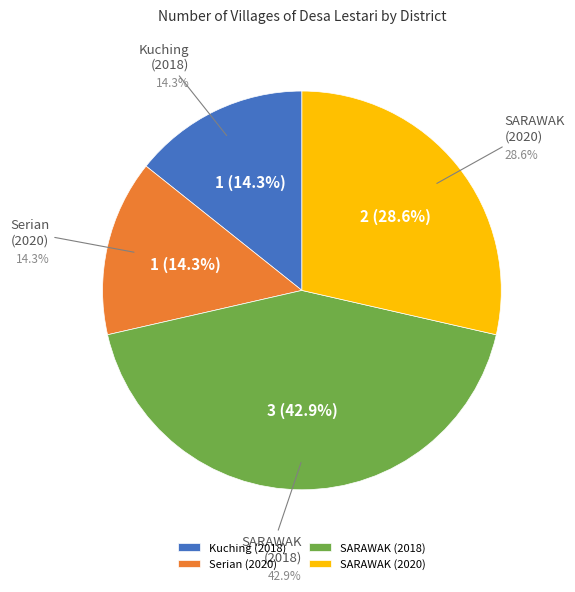

What is the change in value from Serian to SARAWAK (2020)?

+1